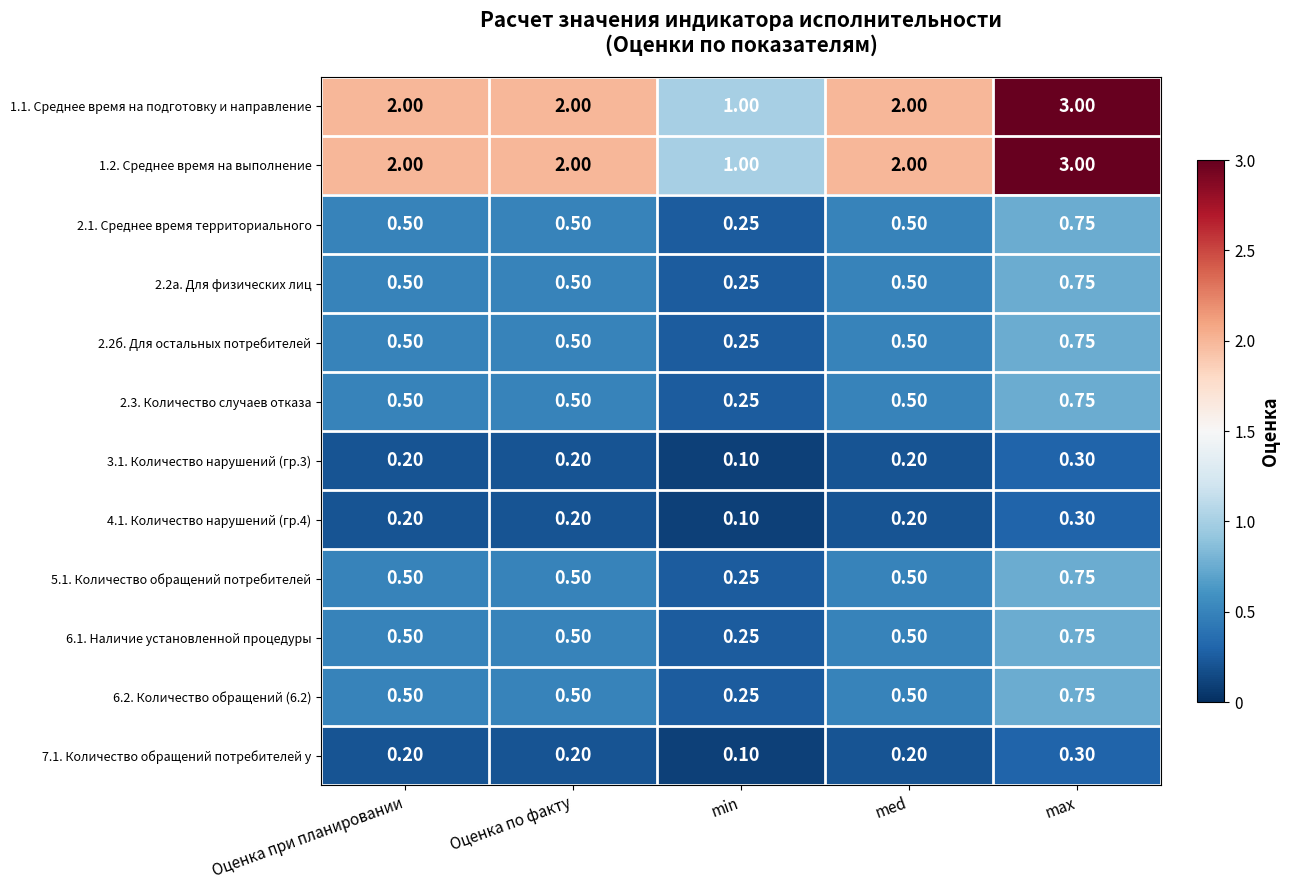

Count the number of categories in the chart.

5